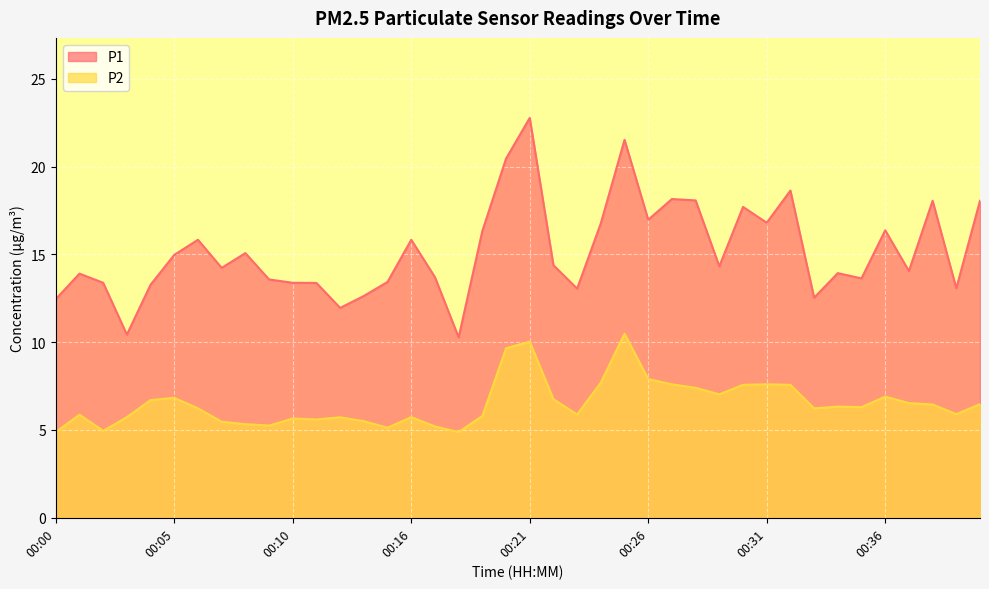

Which series has the largest total across all categories?

P1